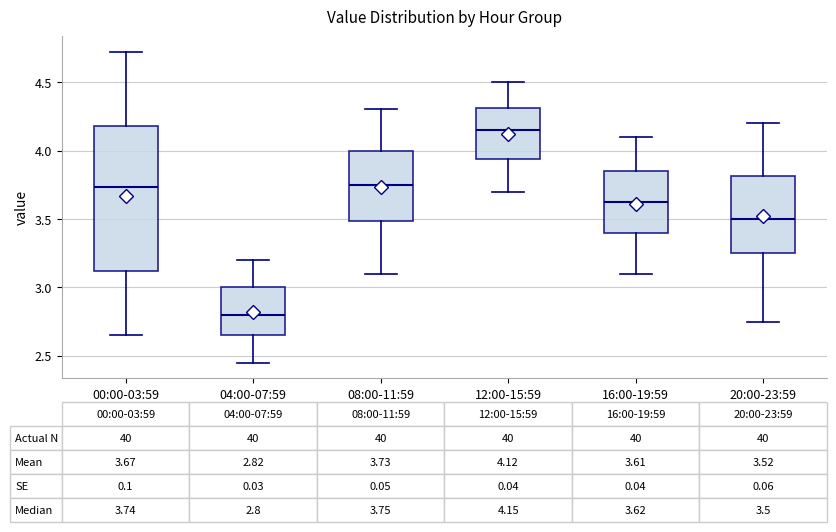

Which box has the highest median line?

12:00-15:59